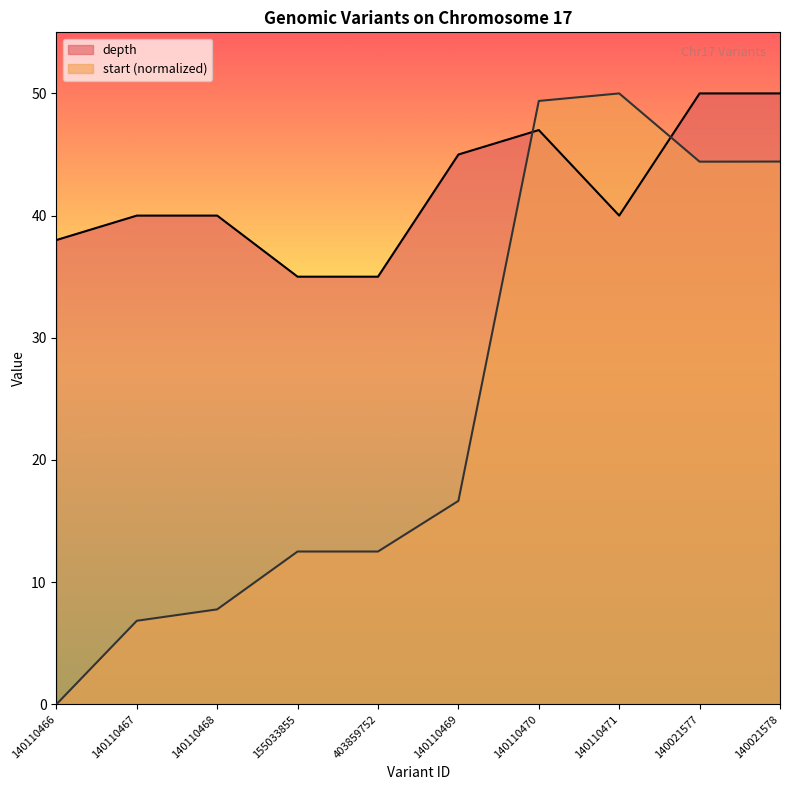

What are all the series names shown in the legend?

depth, start (normalized)